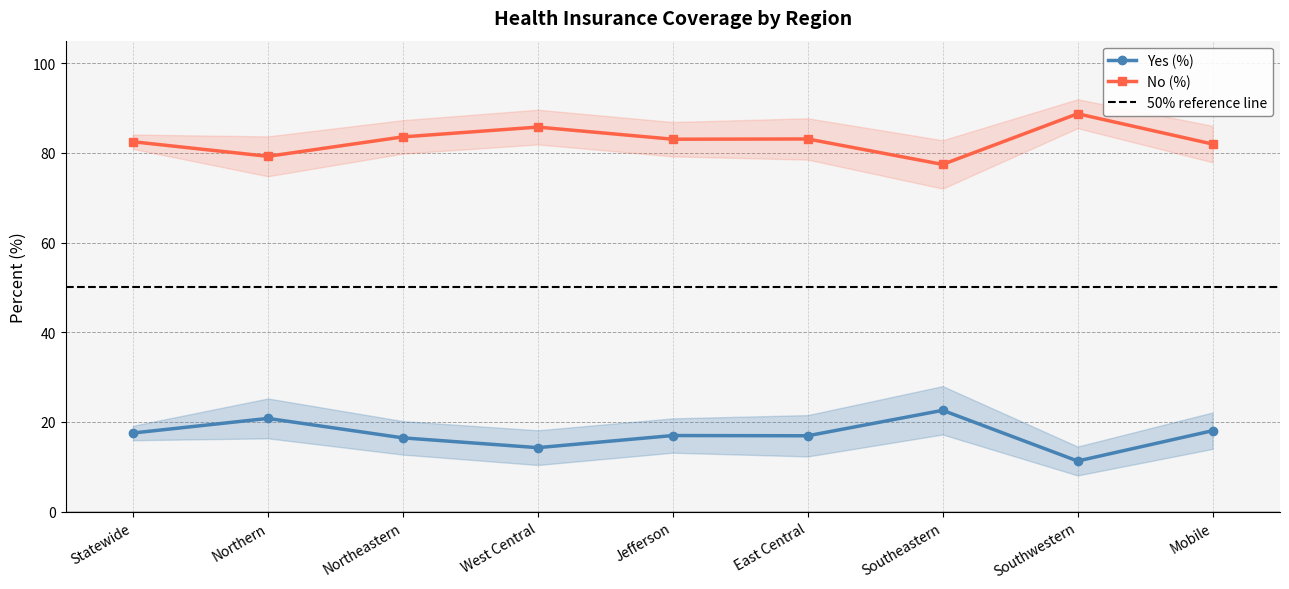

True or false: No (%) and Yes (%) intersect in this chart.

False